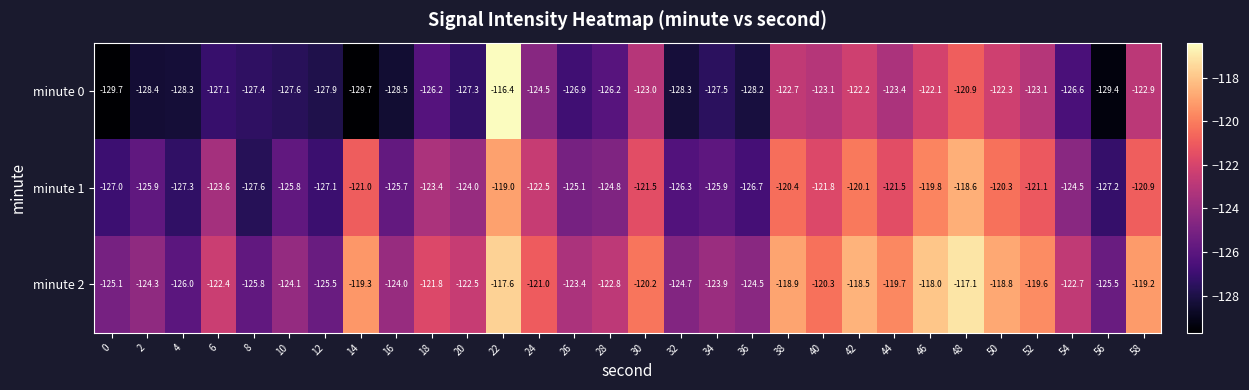

Which series has the largest range (max minus min)?

minute 0